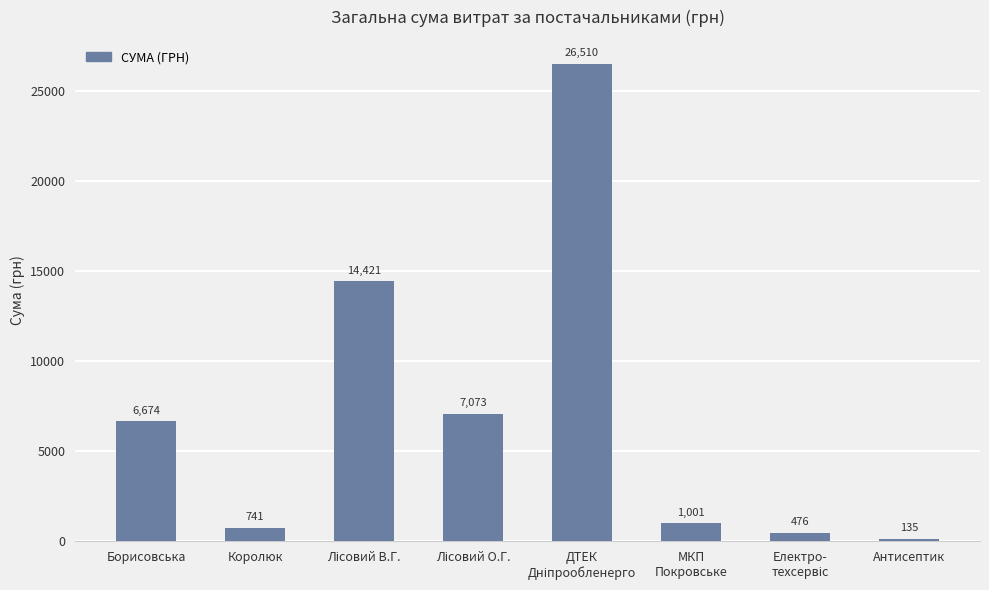

True or false: the data shows 6673.6 at Борисовська.

True